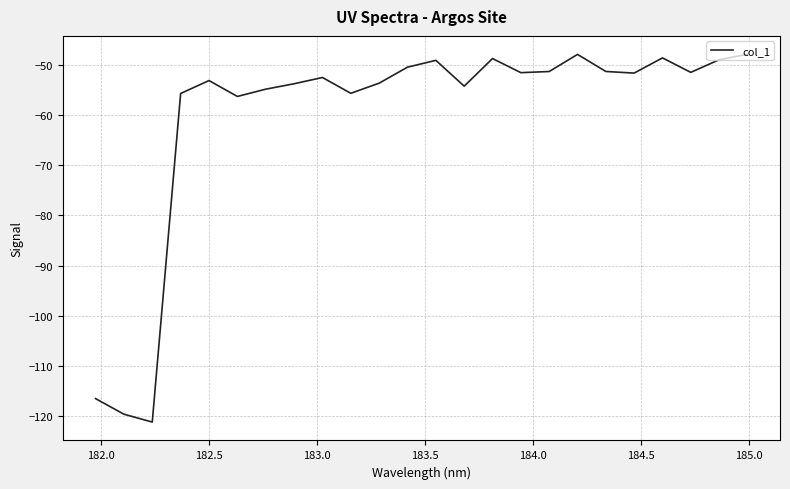

What is the difference between the maximum and minimum values?

73.3